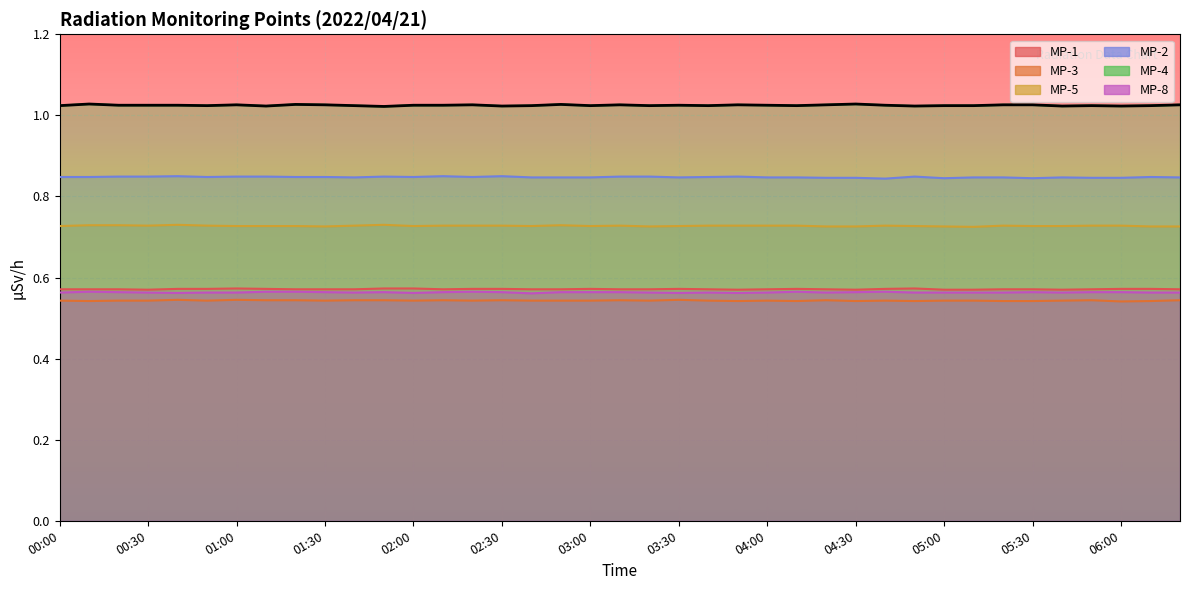

Where is the first local maximum for MP-2?

00:40